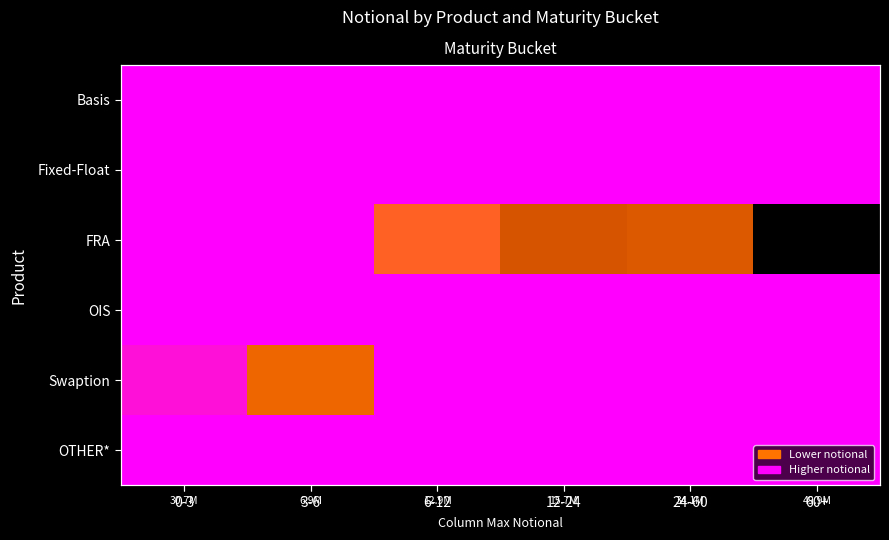

At how many categories does at least one series exceed 0?

6